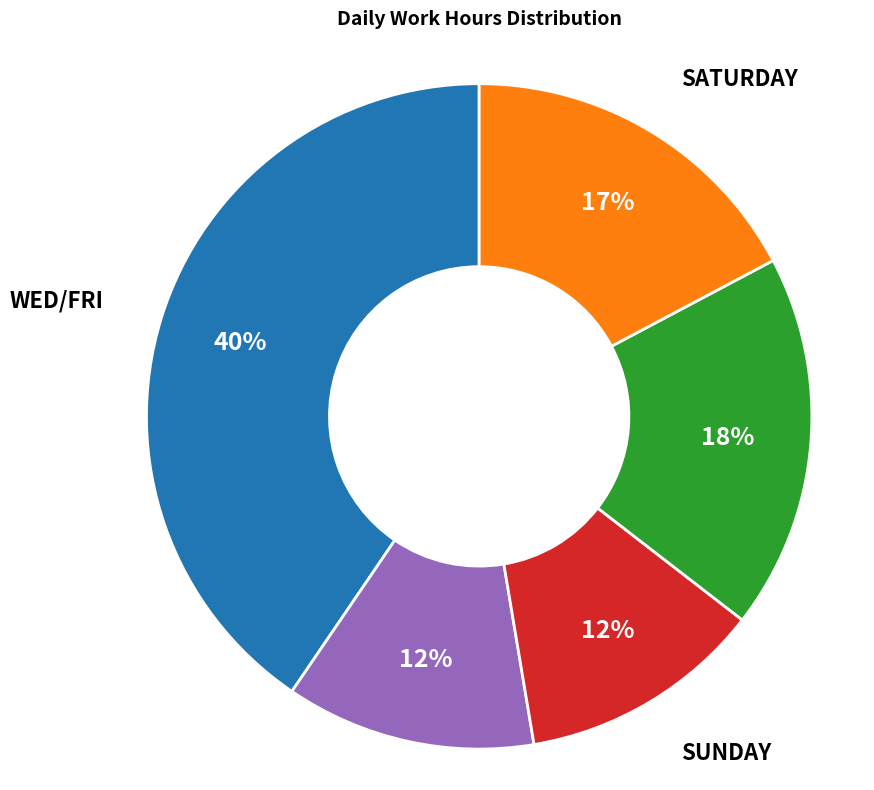

To the nearest percent, what is the average slice percentage?

20%